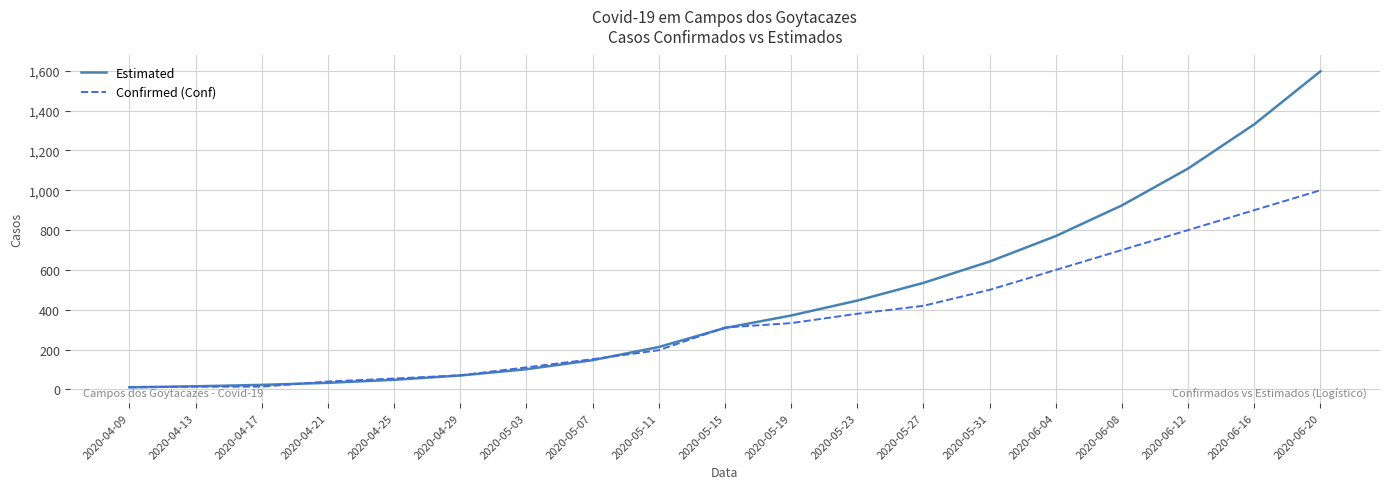

What are all the series names shown in the legend?

Estimated, Confirmed (Conf)